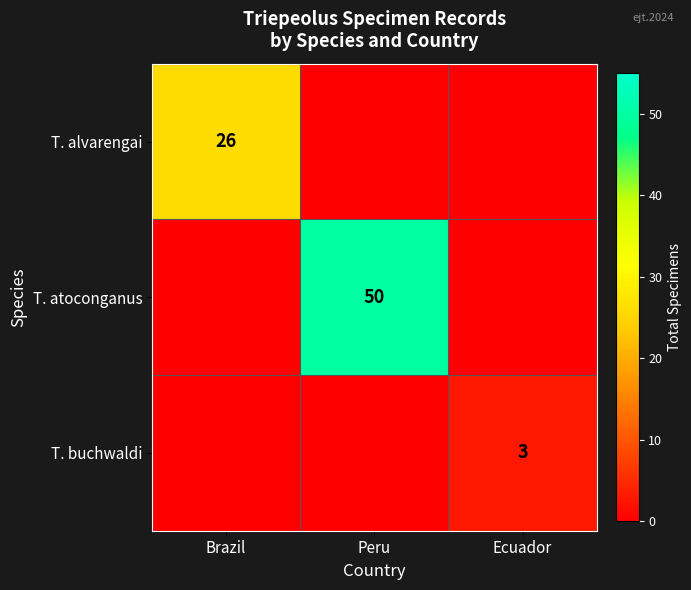

True or false: T. atoconganus has a value of 30 at Peru.

False